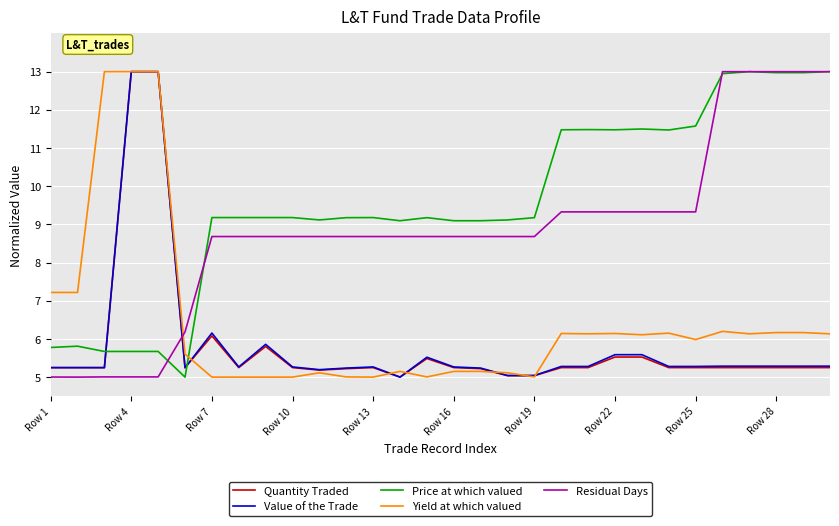

Which series has the largest total across all categories?

Price at which valued